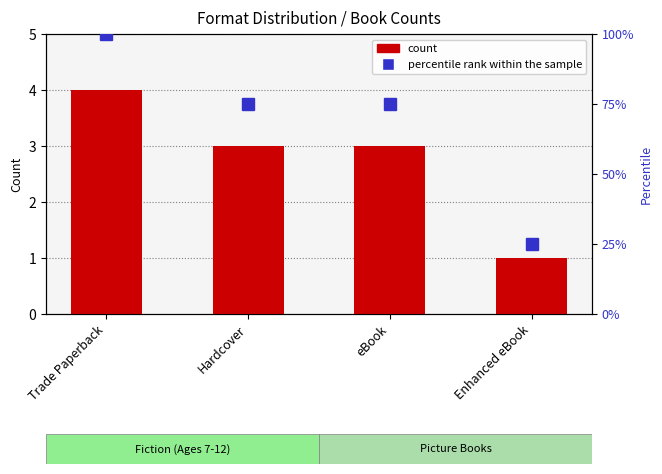

Which series has the largest range (max minus min)?

percentile rank within the sample